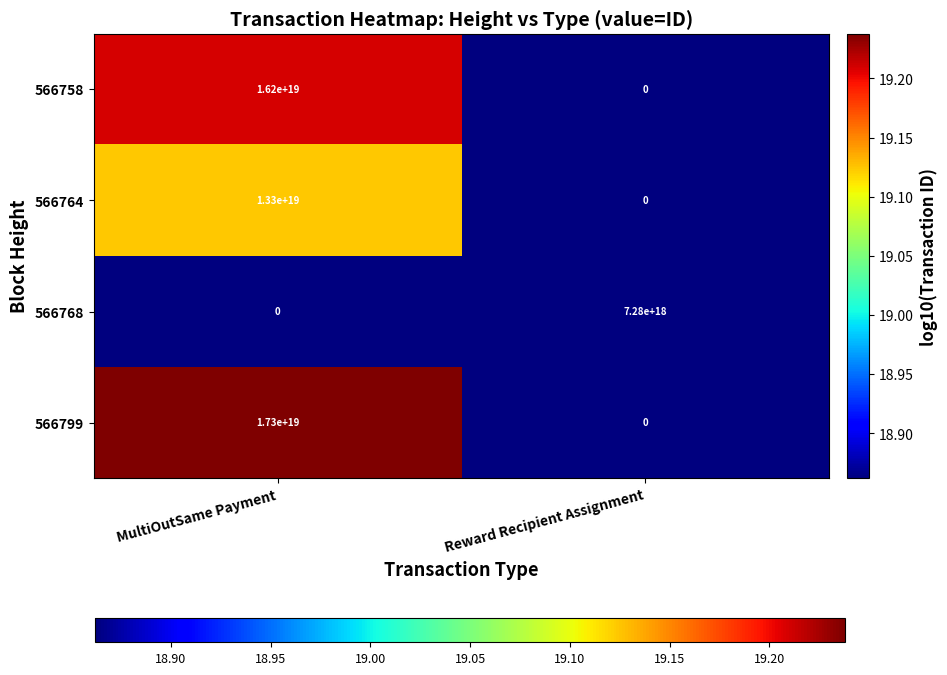

Is it true that 566764 equals 5905668188493224960 at MultiOutSame Payment?

False